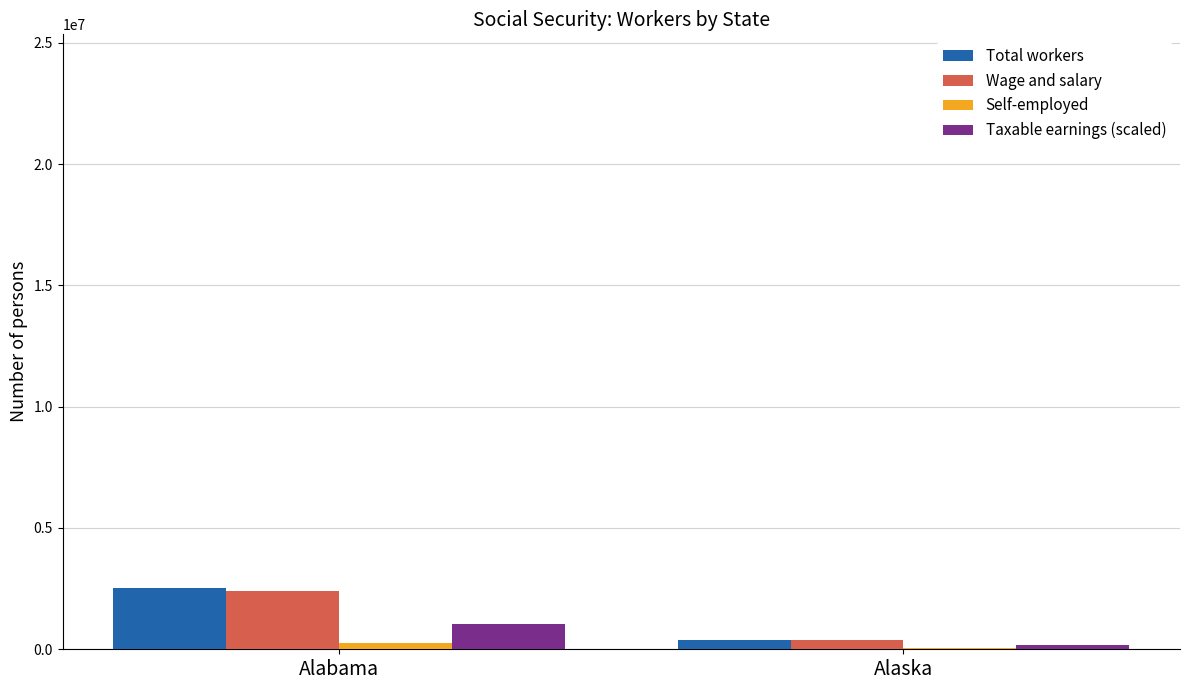

Between Alabama and Alaska, which series saw the biggest shift?

Total workers